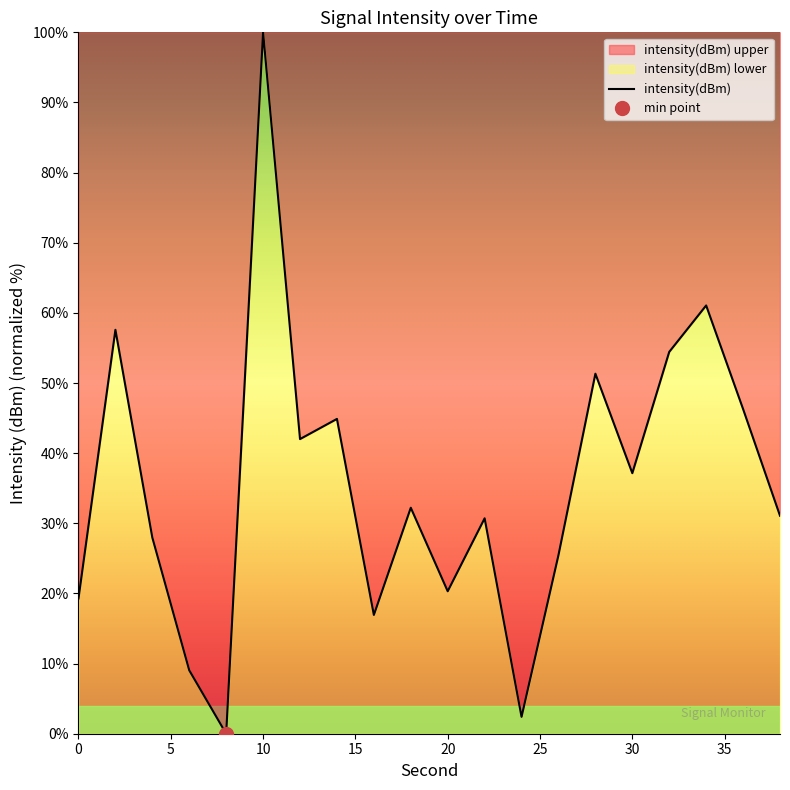

True or false: intensity(dBm) has a value of 100.0 at 10.

True